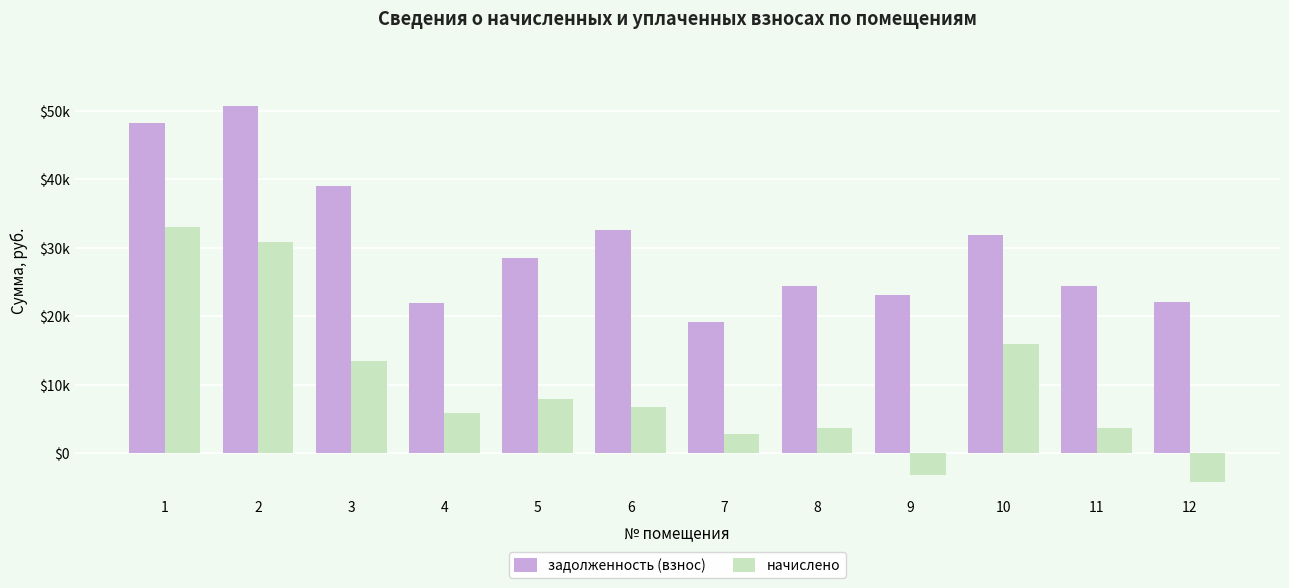

Which series has the largest total across all categories?

задолженность (взнос)